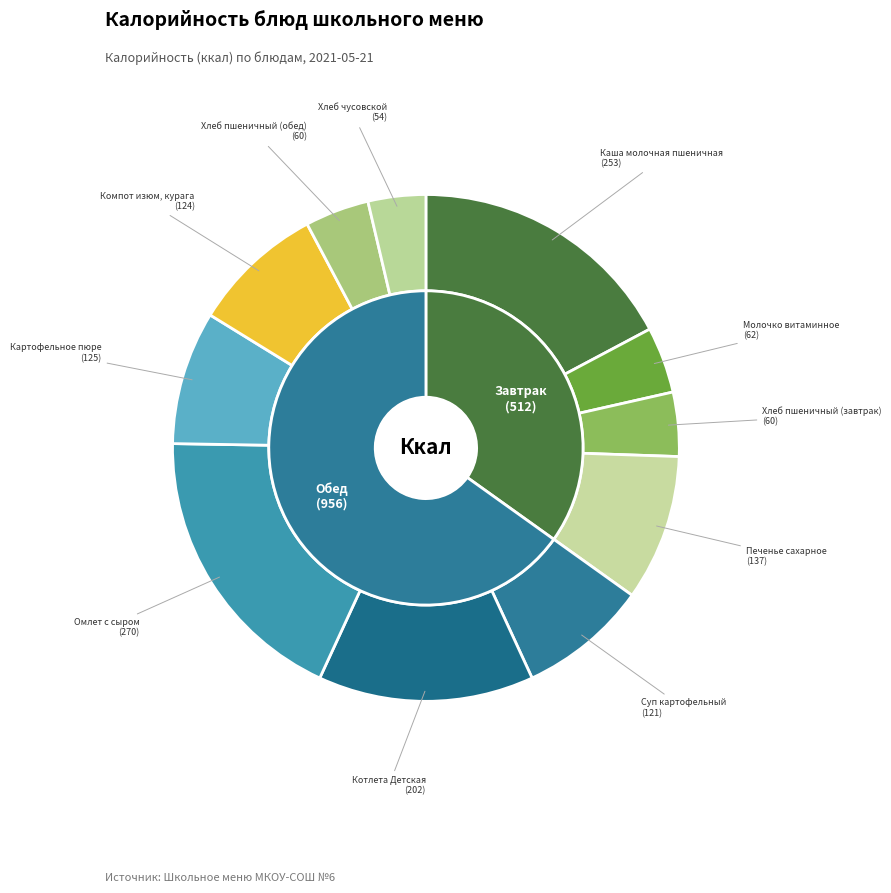

To the nearest percent, what is the average slice percentage?

9%